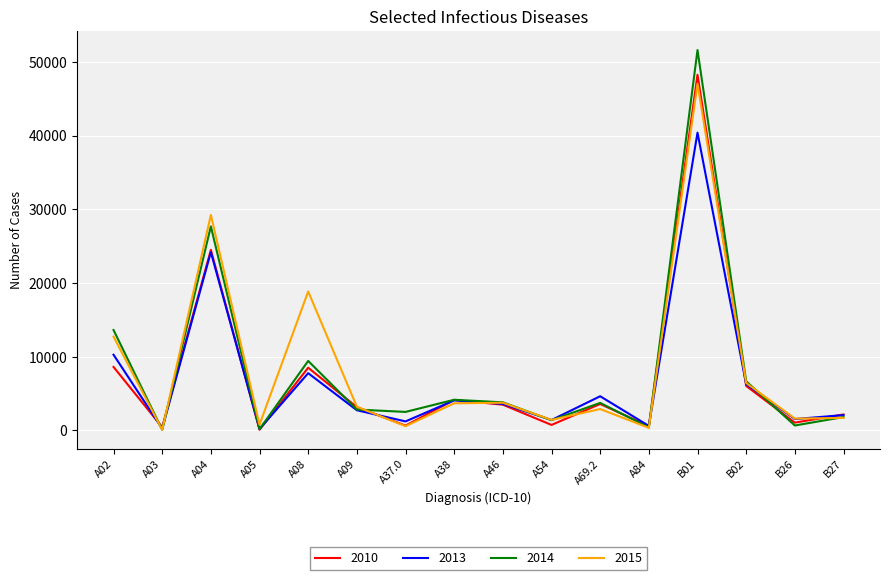

Which series has the largest range (max minus min)?

2014